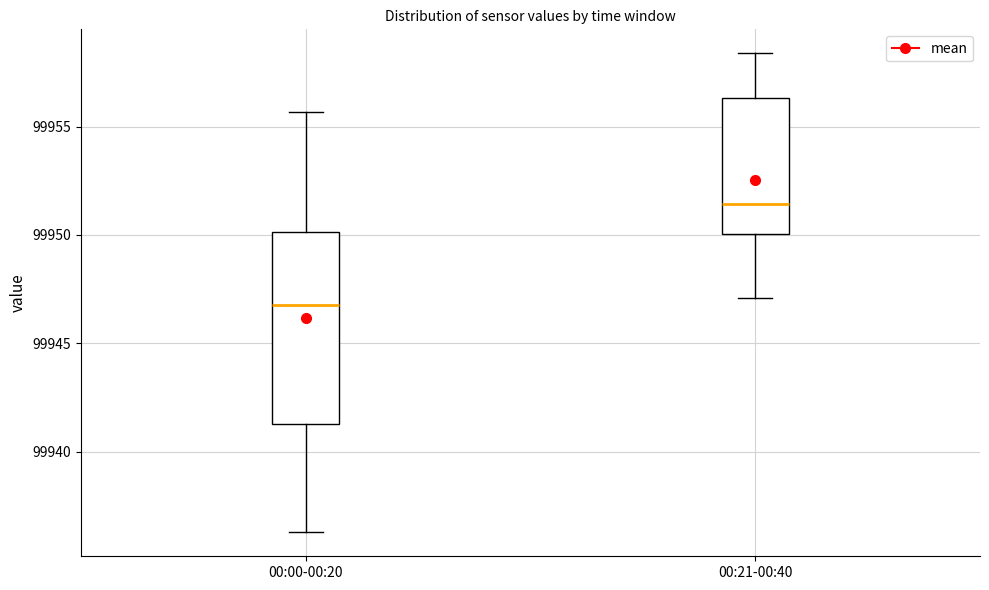

Comparing the boxes themselves (not the whiskers), which one is the tallest?

00:00-00:20